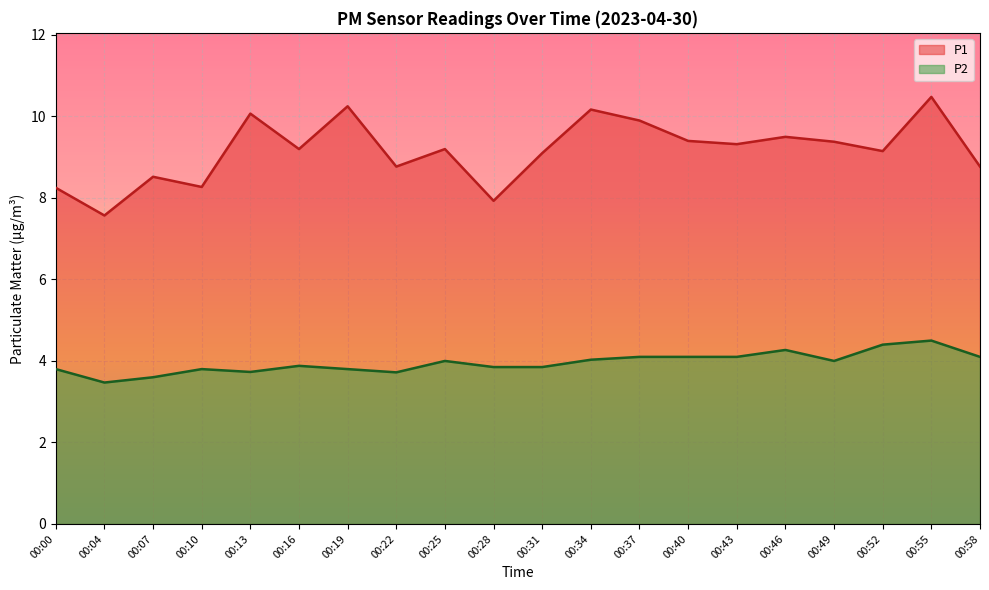

Where is P2 nearest to the value 3?

00:04